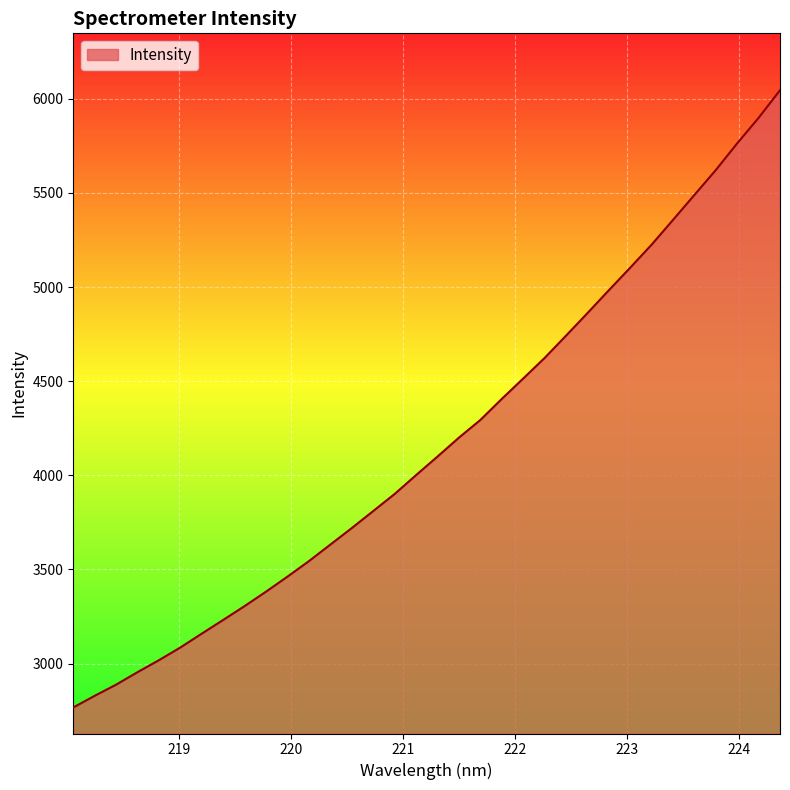

What is the greatest value displayed?

6045.1